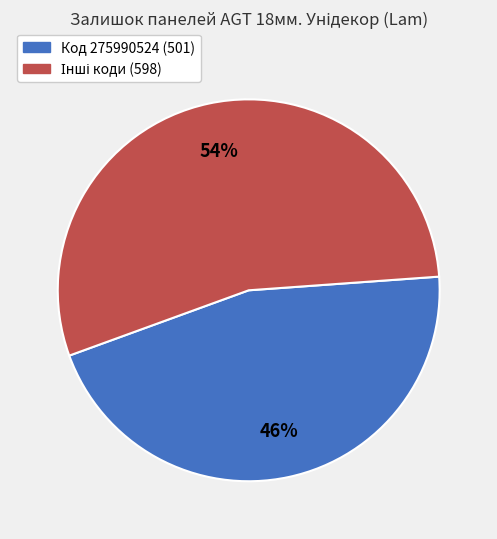

To the nearest percent, what is the average slice percentage?

50%